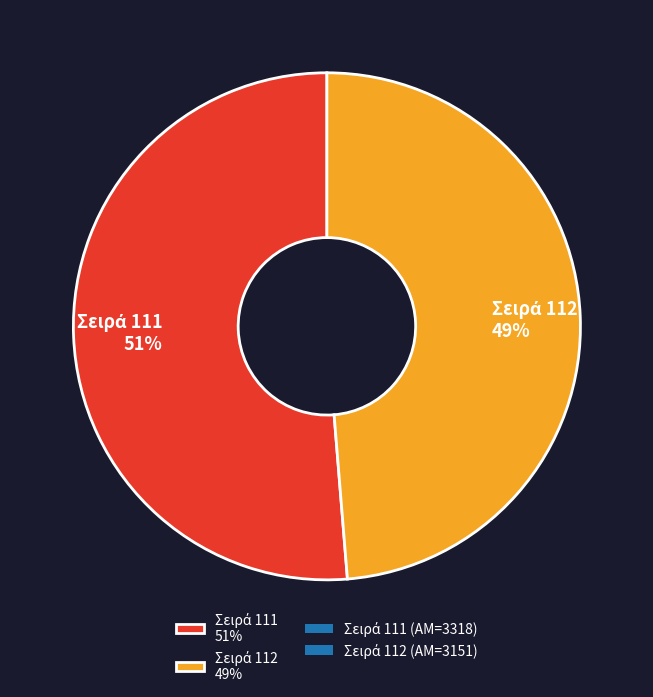

To the nearest percent, what is the average slice percentage?

50%